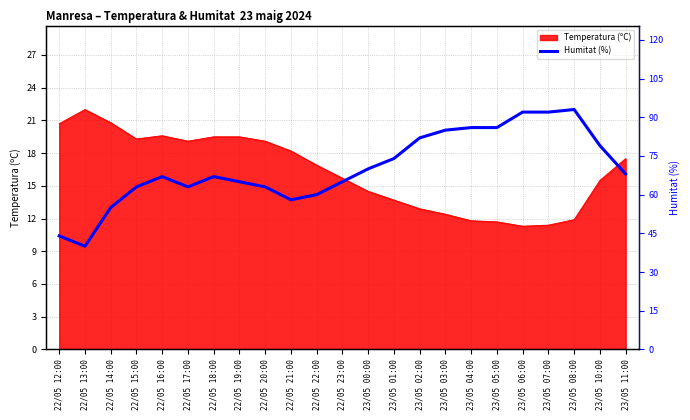

What is the greatest value displayed?

93